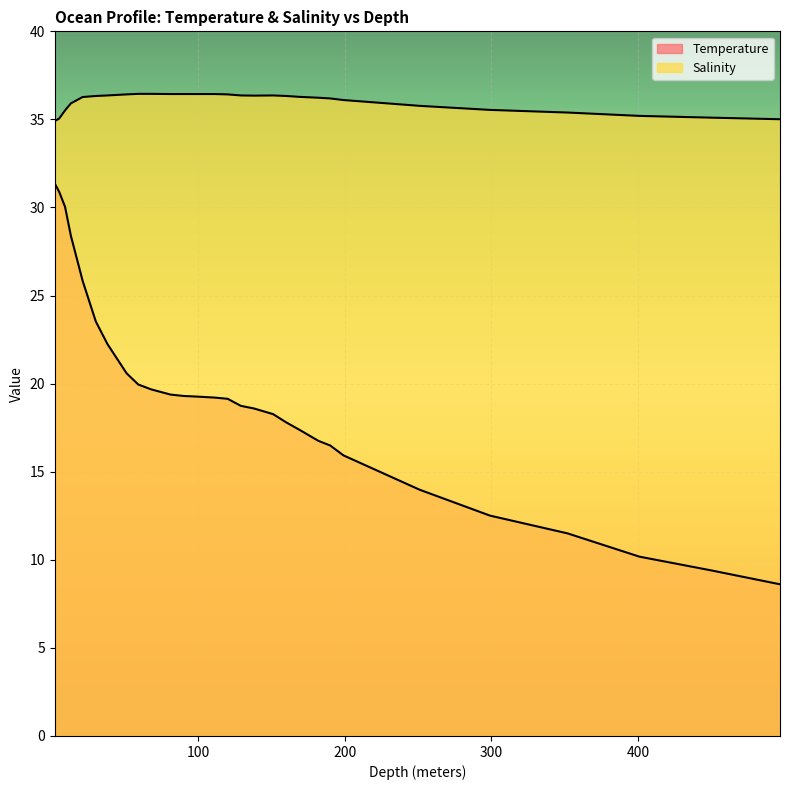

True or false: Salinity and Temperature intersect in this chart.

False